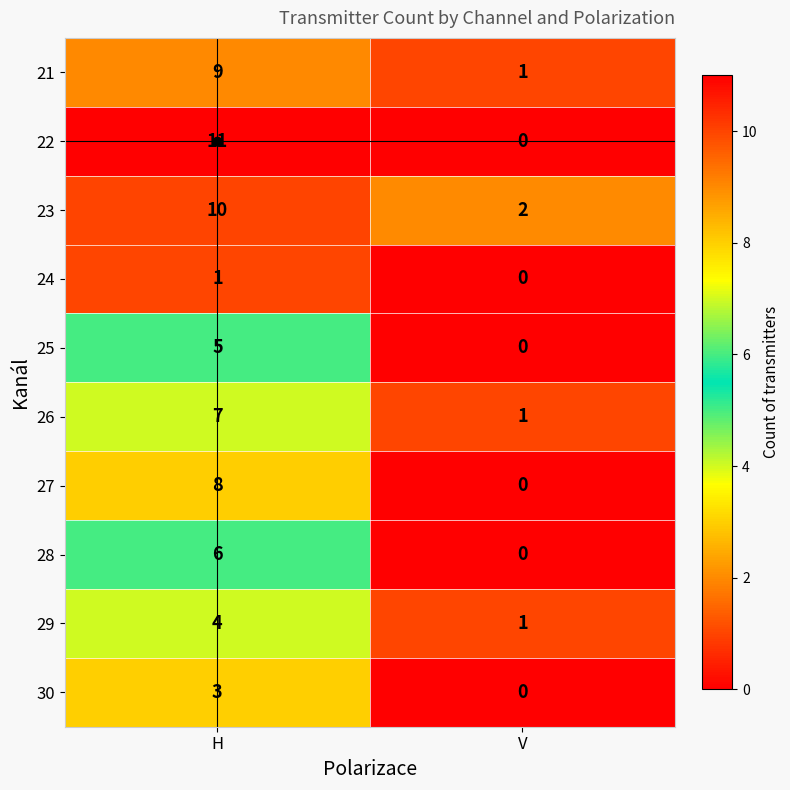

True or false: 21 has a value of 13 at H.

False